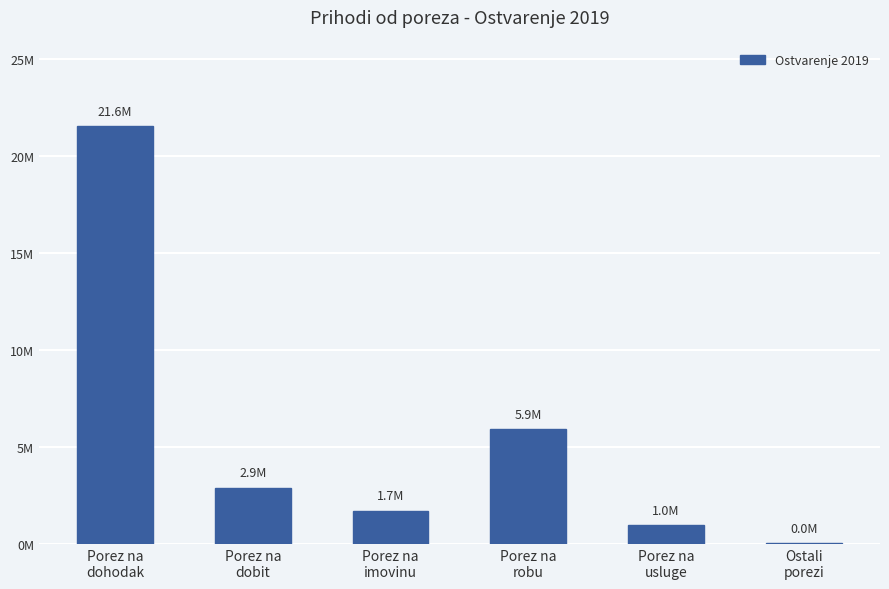

What position from the left is Ostali
porezi?

6